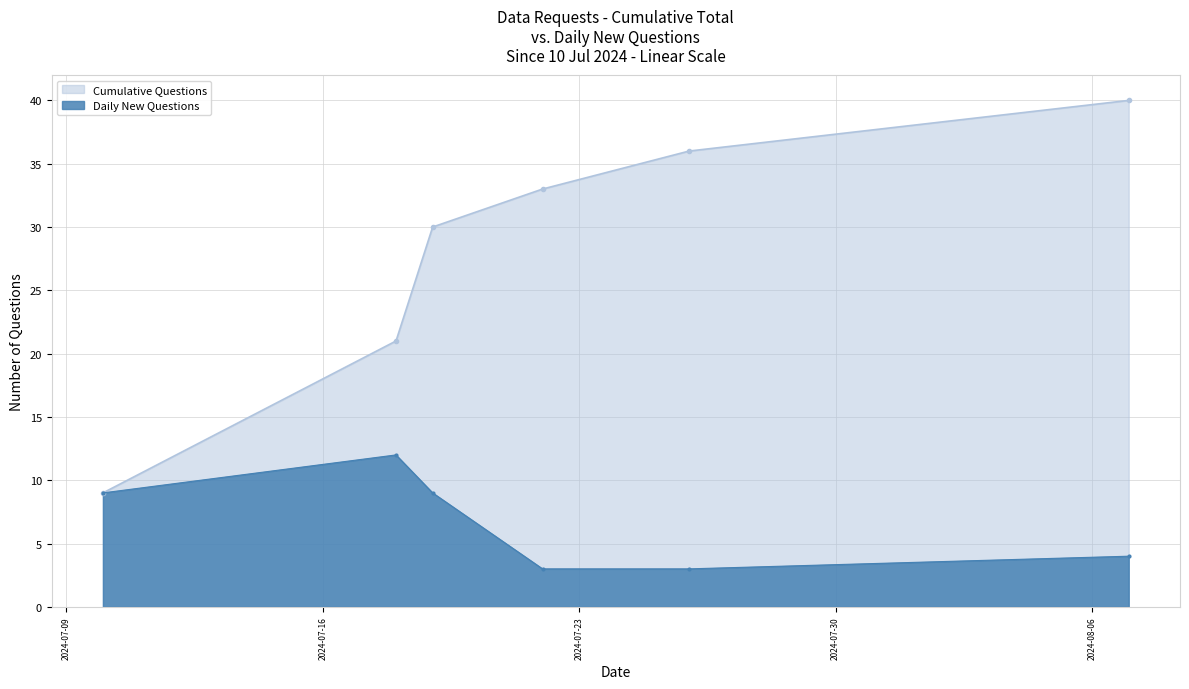

True or false: Cumulative Questions and Daily New Questions intersect in this chart.

False